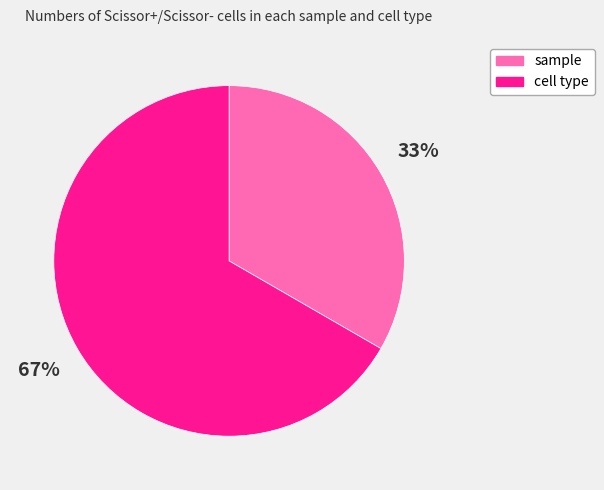

The cell type slice represents 67% of the pie. True or false?

True